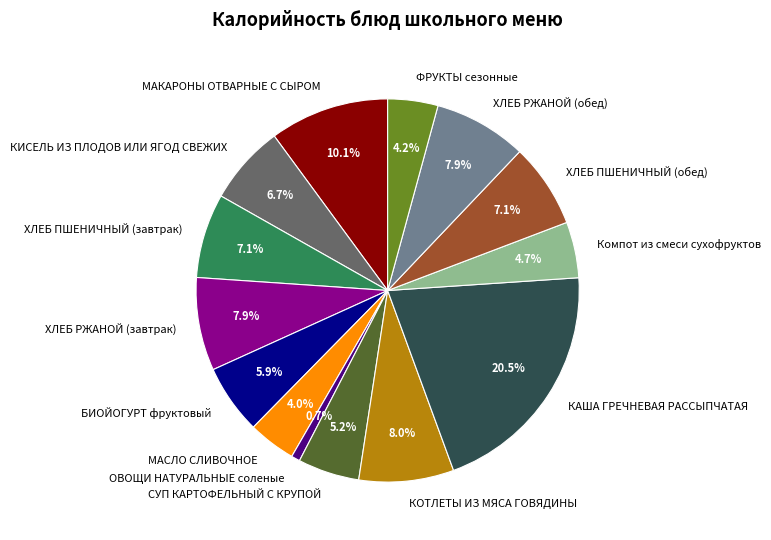

To the nearest percent, what is the average slice percentage?

7%